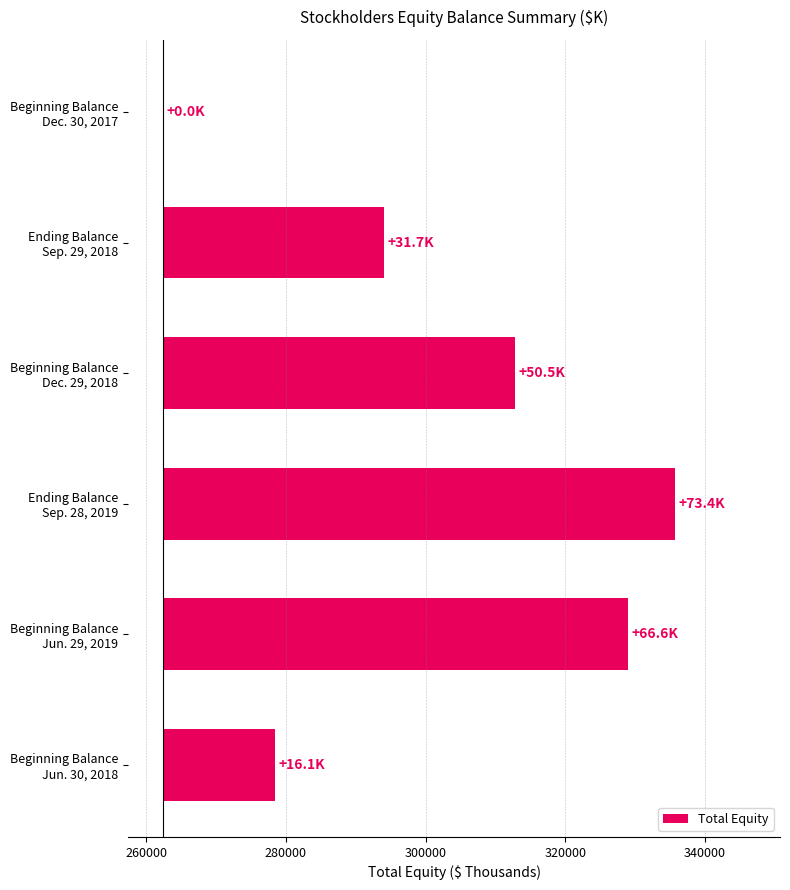

How many positive values are there?

5